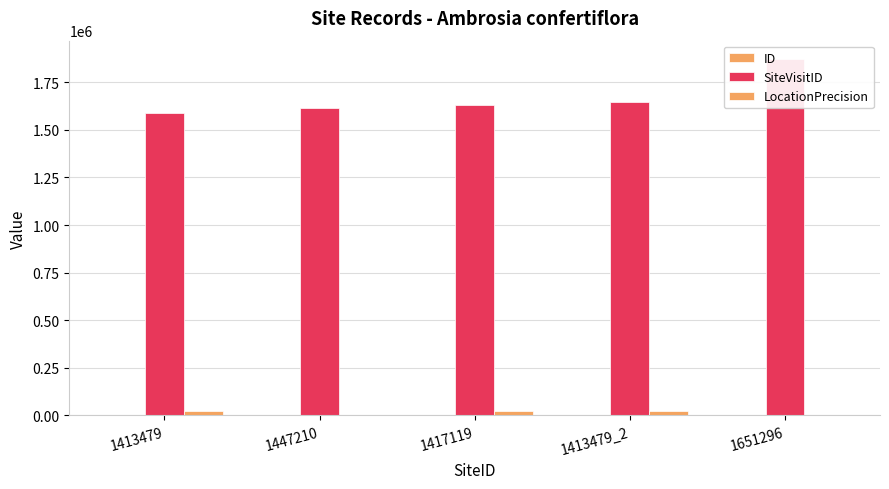

What is the difference between the ID values at 1651296 and 1413479_2?

1